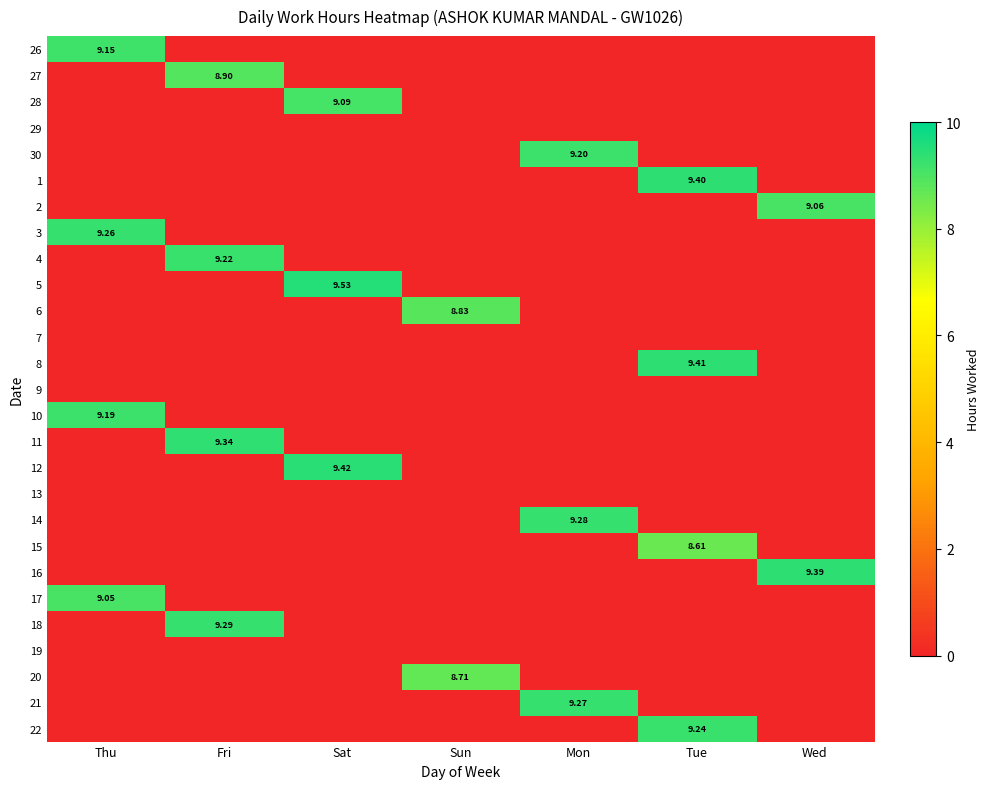

List the series in order of their peak value, lowest first.

29, 7, 9, 13, 19, 15, 20, 6, 27, 17, 2, 28, 26, 10, 30, 4, 22, 3, 21, 14, 18, 11, 16, 1, 8, 12, 5